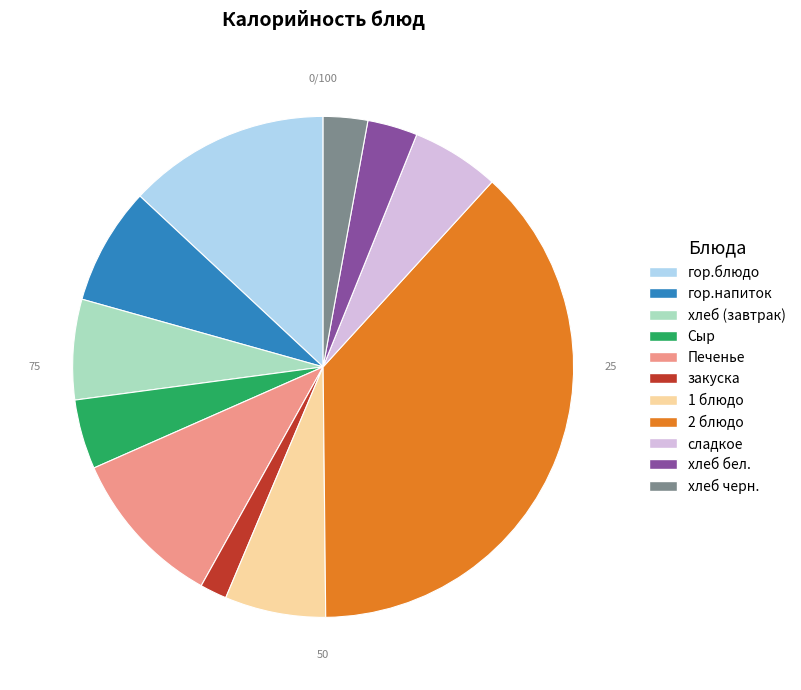

Which has a higher value, Сыр or хлеб (завтрак)?

хлеб (завтрак)